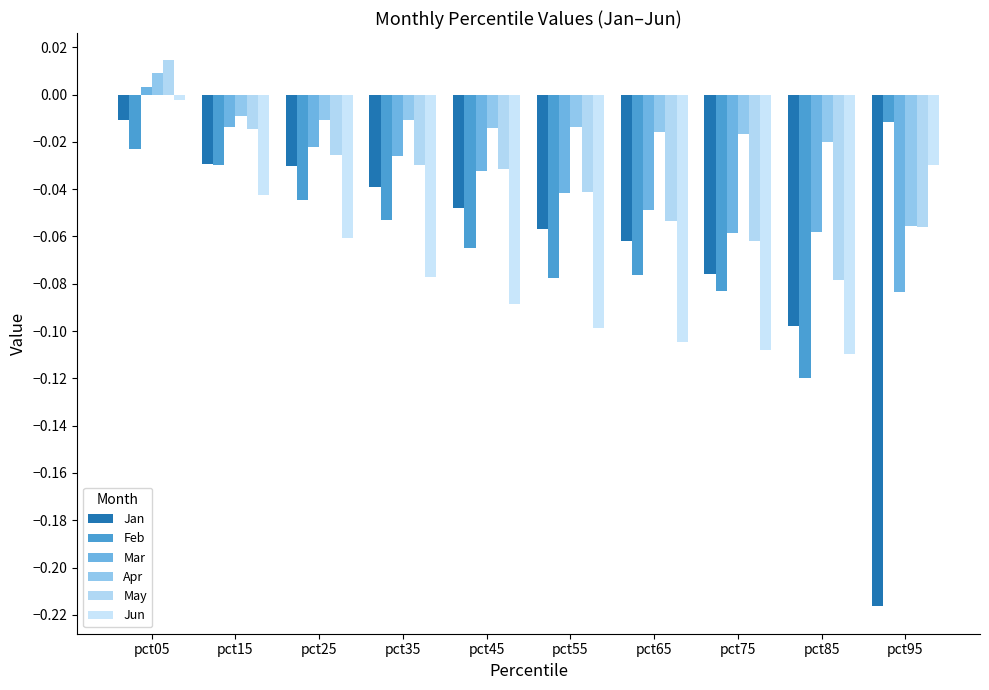

How many series are shown in this chart?

6